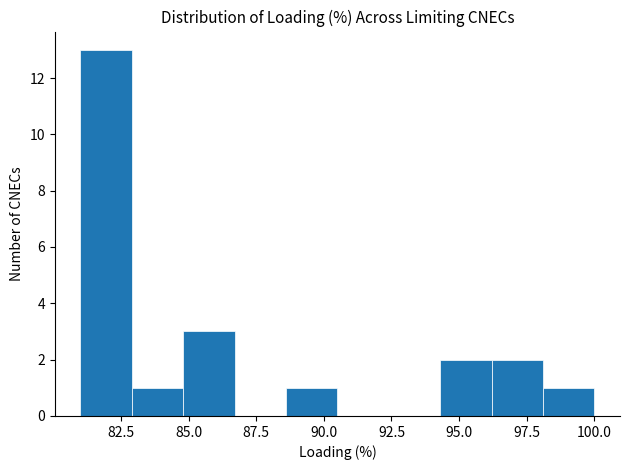

Read against the x-axis, roughly where is the centre of the tallest bar?

82.0